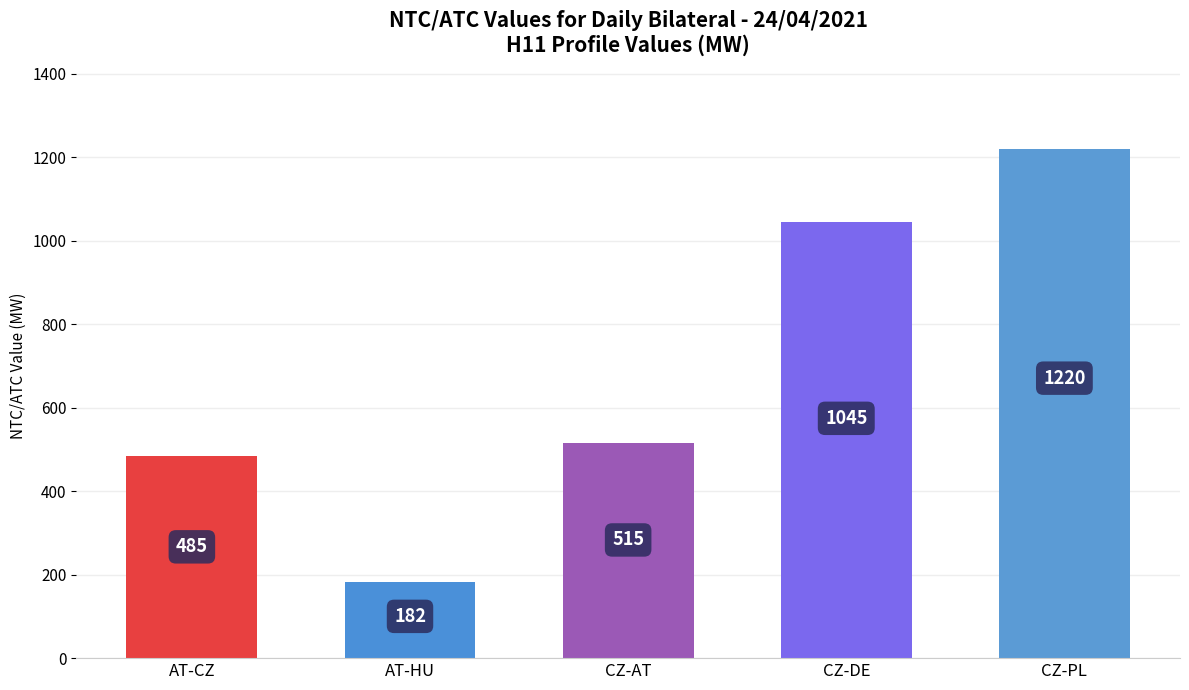

Reading right to left, list all the values displayed in this chart.

CZ-PL=1220	CZ-DE=1045	CZ-AT=515	AT-HU=182	AT-CZ=485